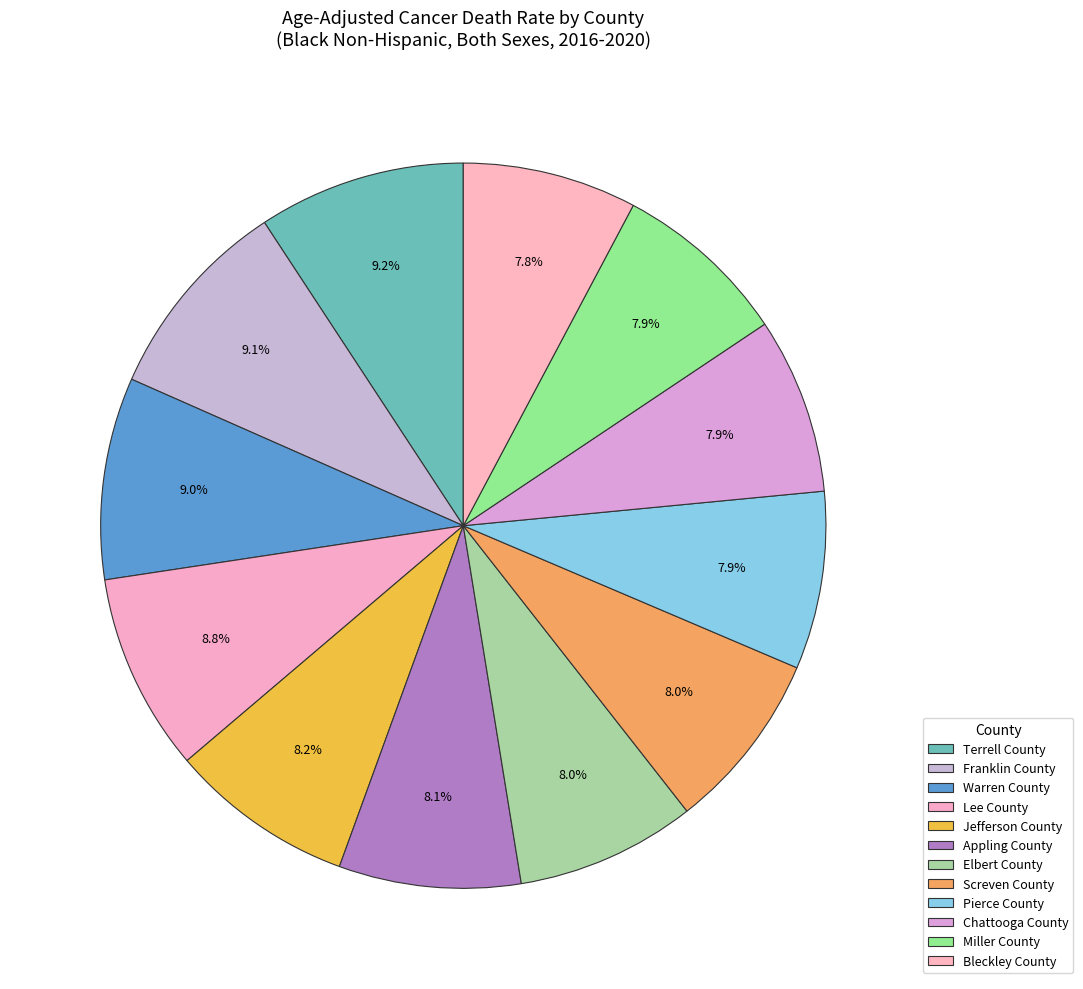

How many segments does this pie chart have?

12